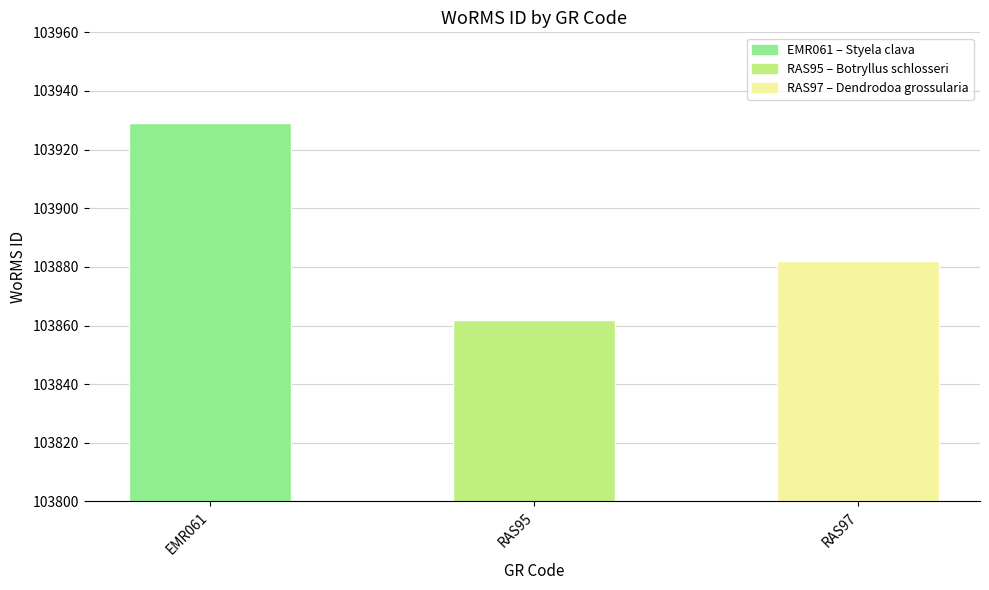

The value at RAS95 is 169008. True or false?

False